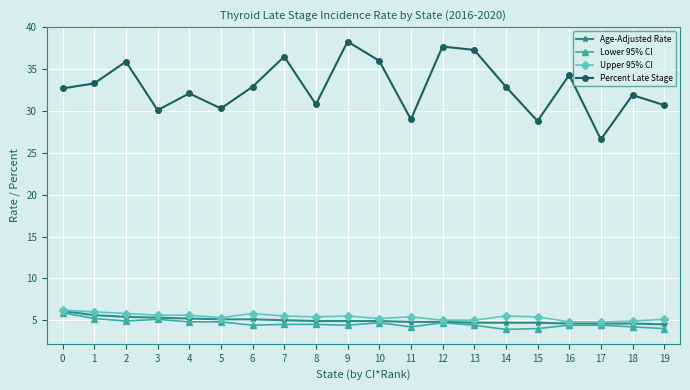

What is the spread (max minus min) of values at 14?

29.0